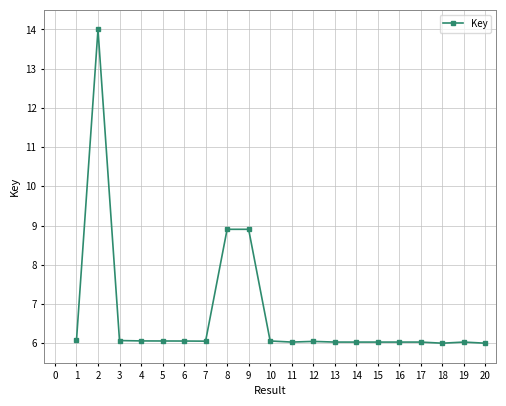

True or false: the data shows 9.2 at 11.

False